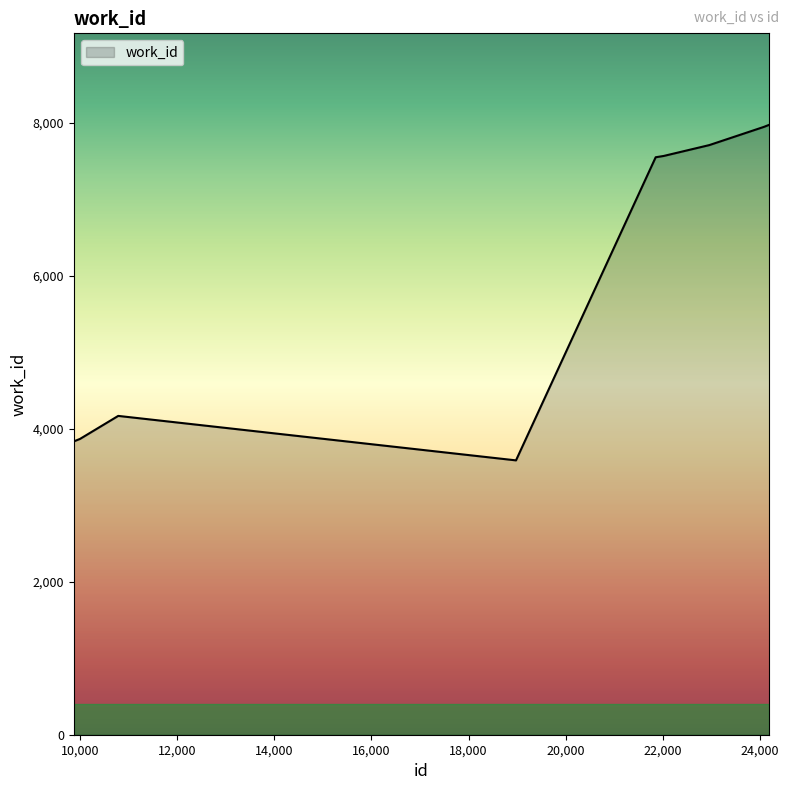

What is the minimum value shown in the chart?

3586